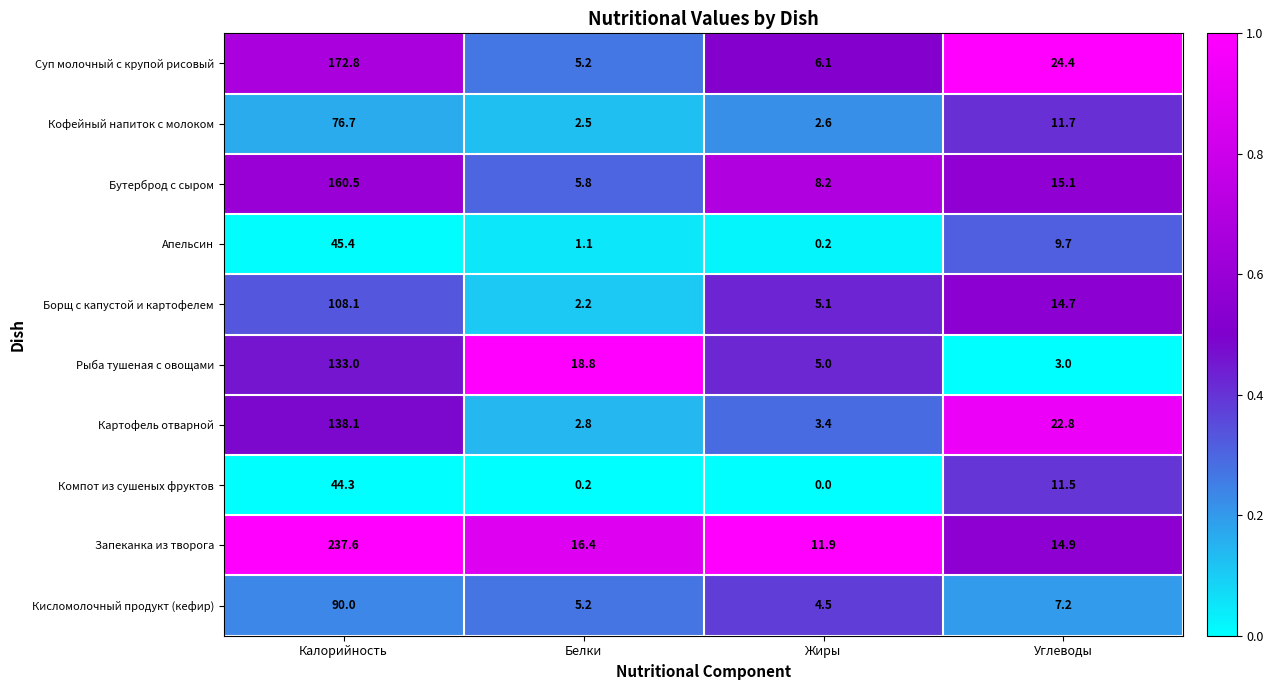

What is the sum of all Рыба тушеная с овощами values?

159.8